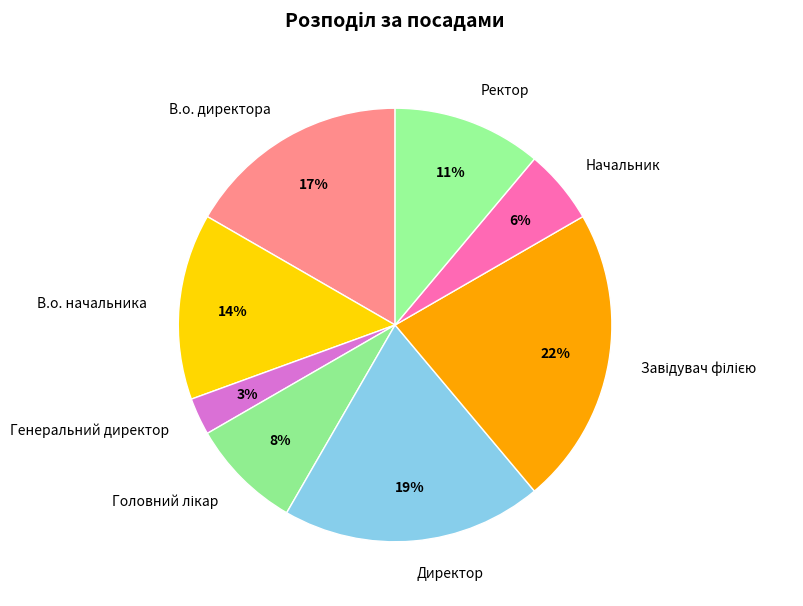

Which has a higher value, Ректор or Начальник?

Ректор